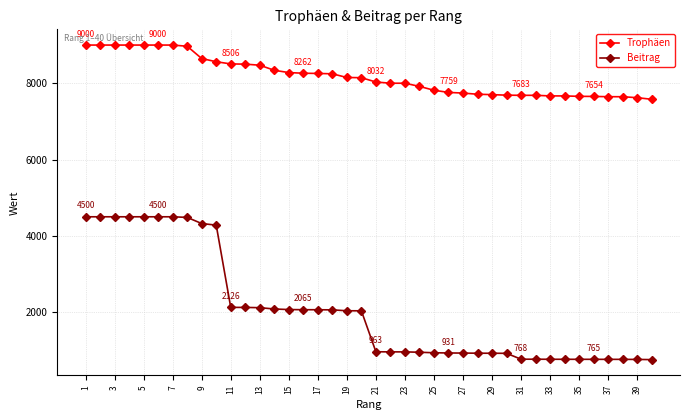

List the series in order of their overall mean, highest first.

Trophäen, Beitrag